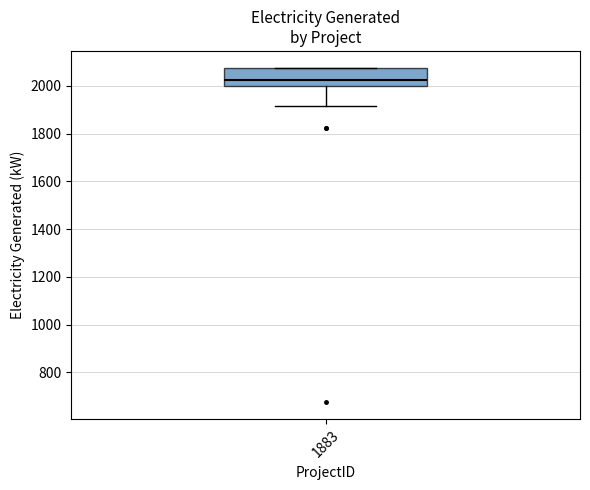

Where is the upper edge of the box at x = 1883 on the y-axis? The values are not printed on the chart, so give them approximately, as read against the axis.

2080